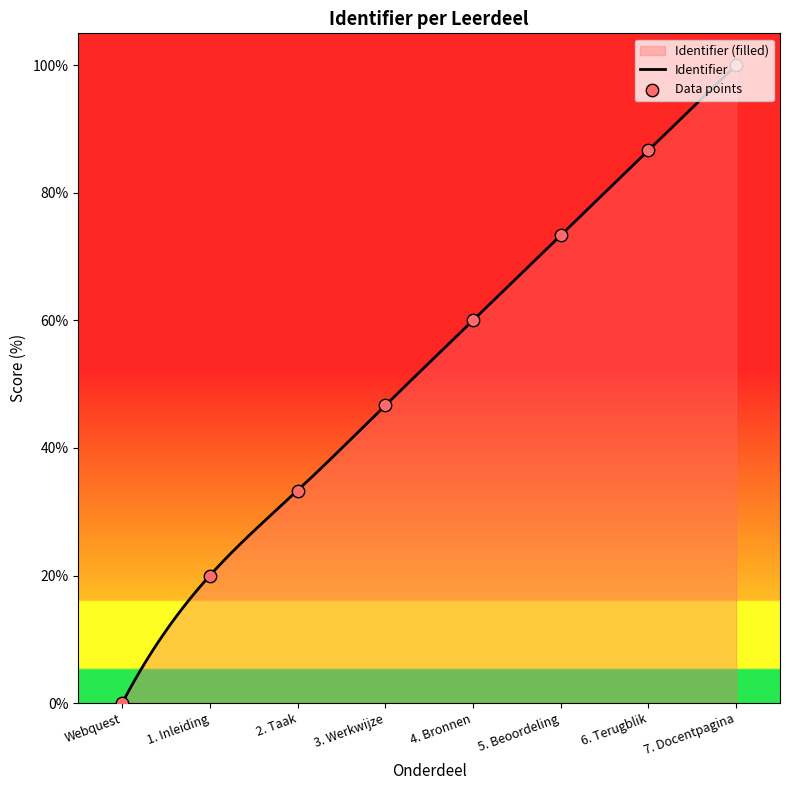

What is the change in value from Webquest to 6. Terugblik?

+86.7